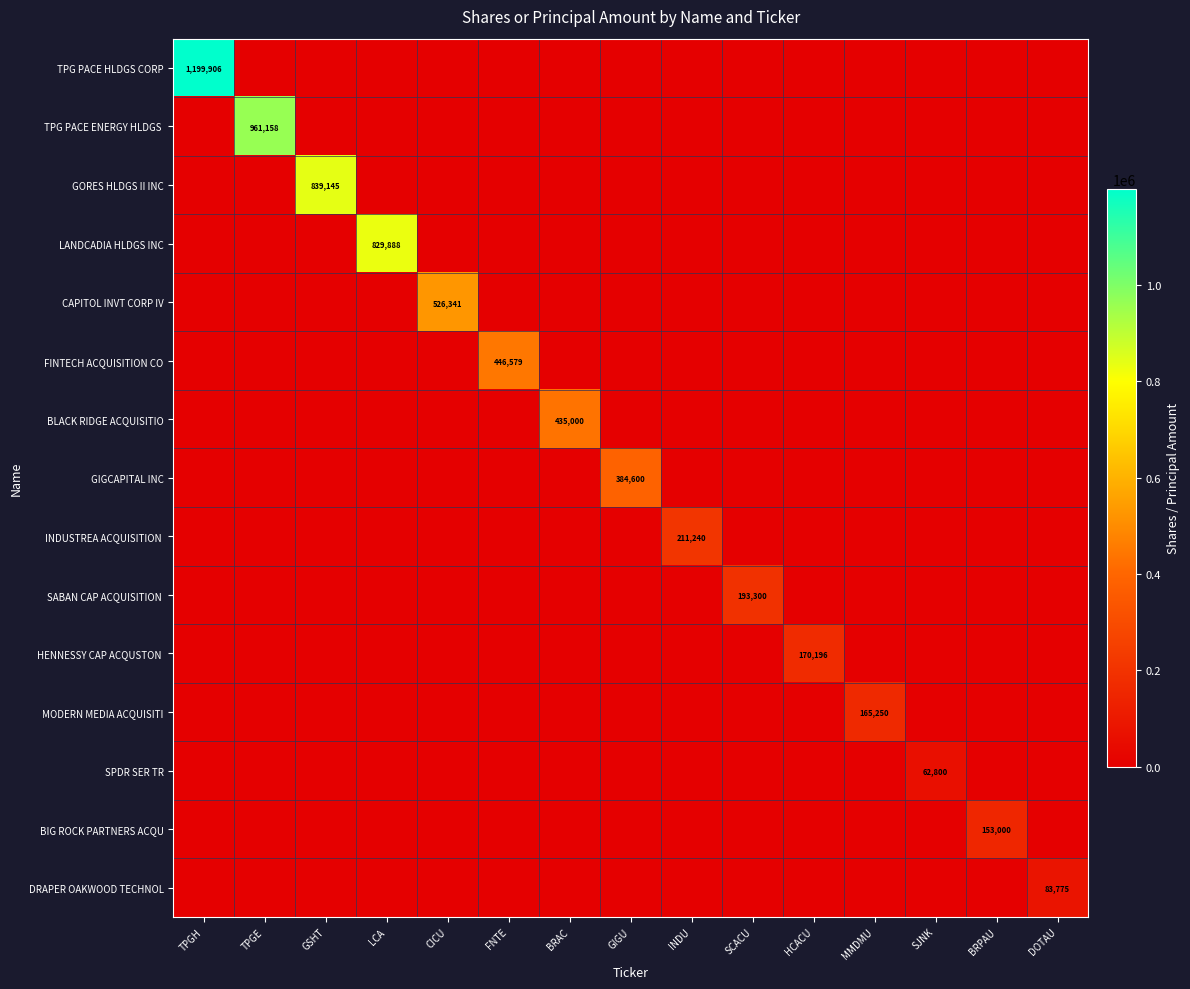

At how many categories does at least one series exceed 294651?

8